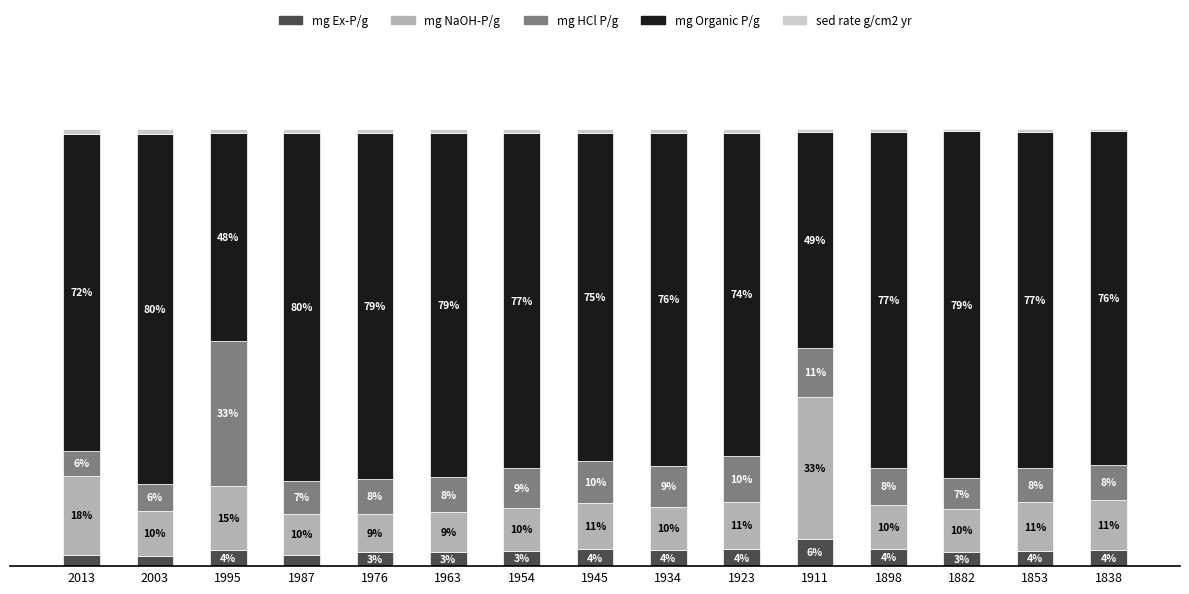

What is the total value across all series at 2003?

100.0